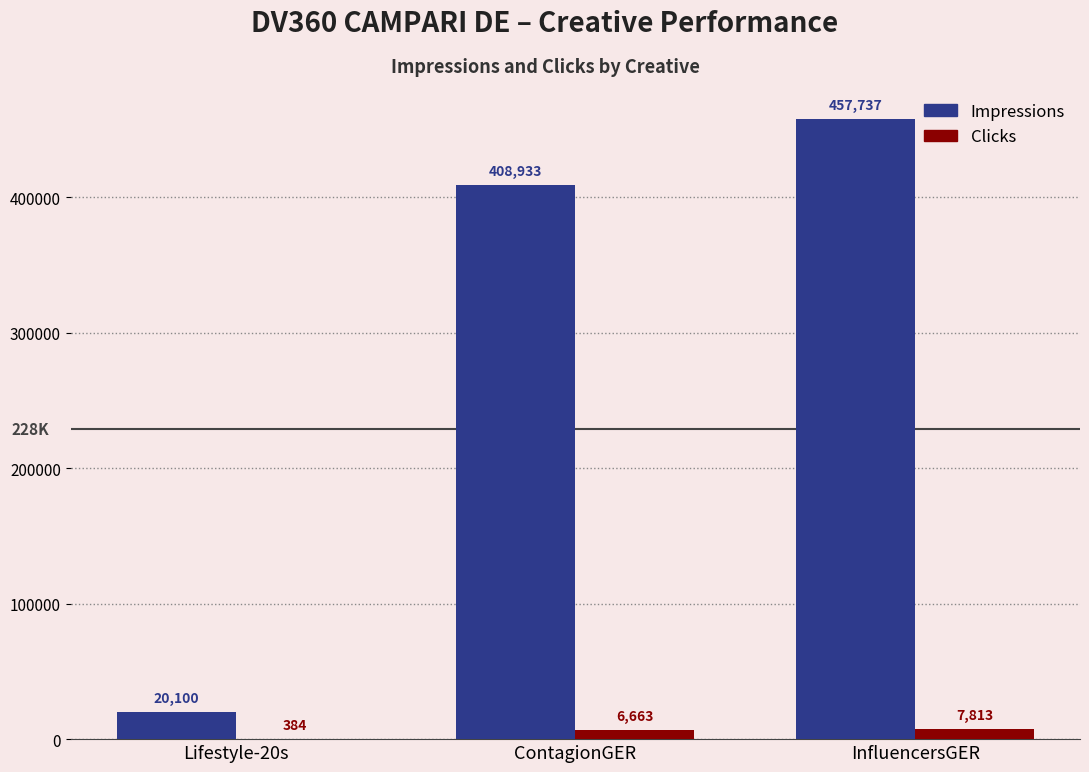

Between Lifestyle-20s and InfluencersGER, which series saw the biggest shift?

Impressions